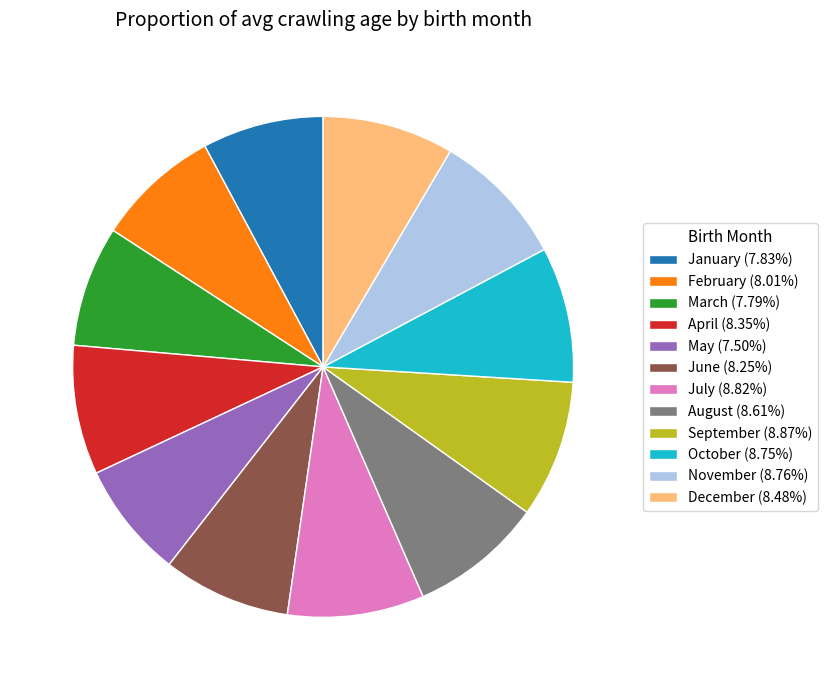

What is the ratio of the value at August (8.61%) to the value at September (8.87%)?

1.0